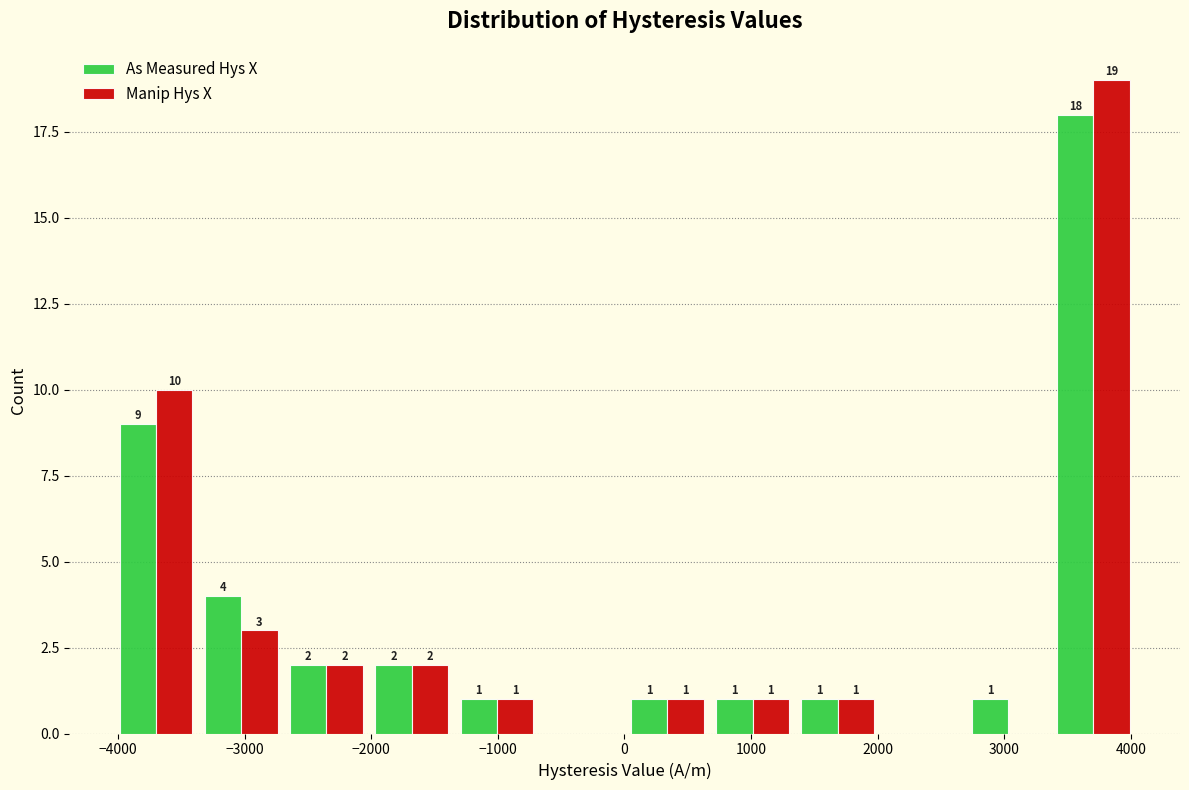

In the As Measured Hys X series, which range on the x-axis has the tallest bar?

3400 to 4000